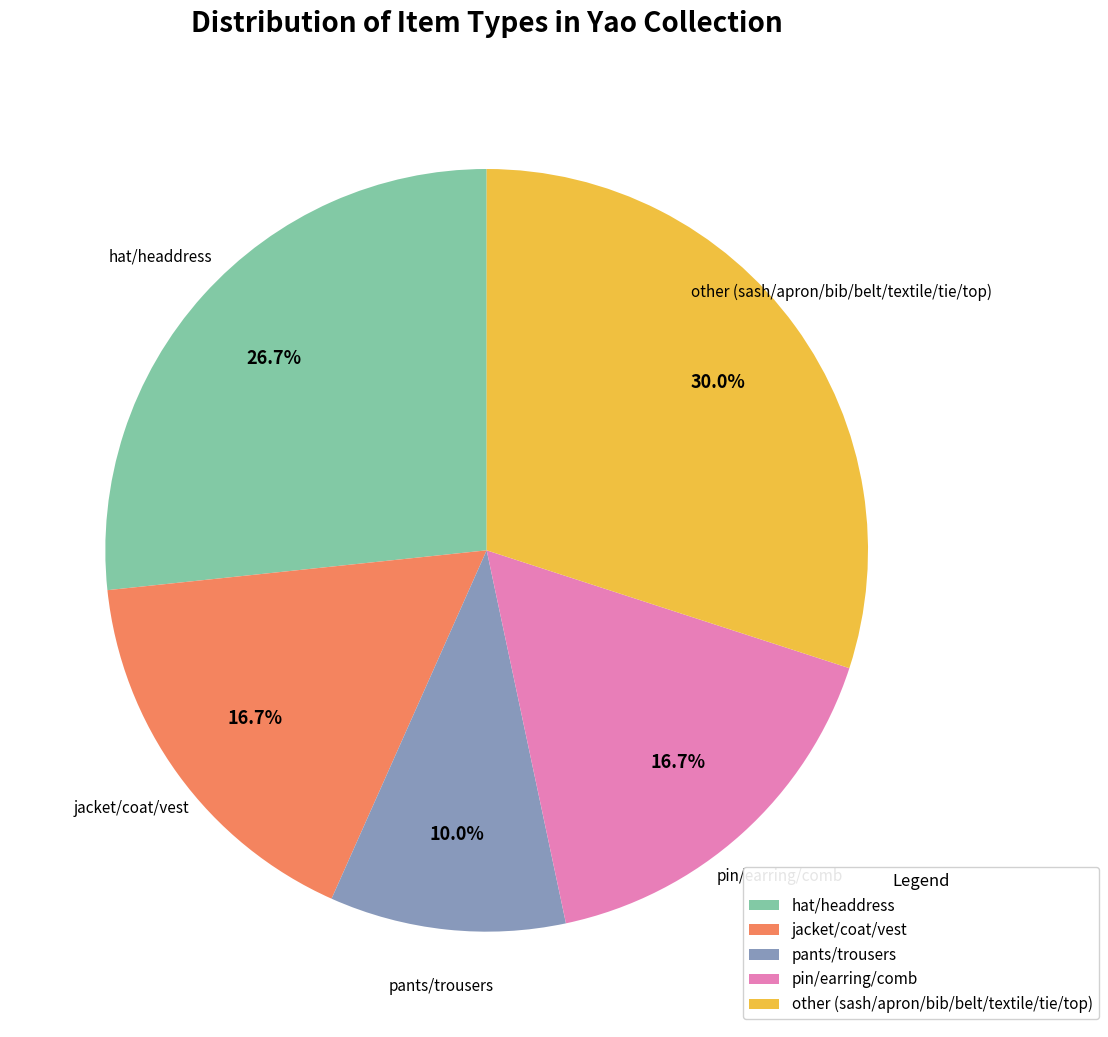

What is the ratio of the value at jacket/coat/vest to the value at hat/headdress?

0.6